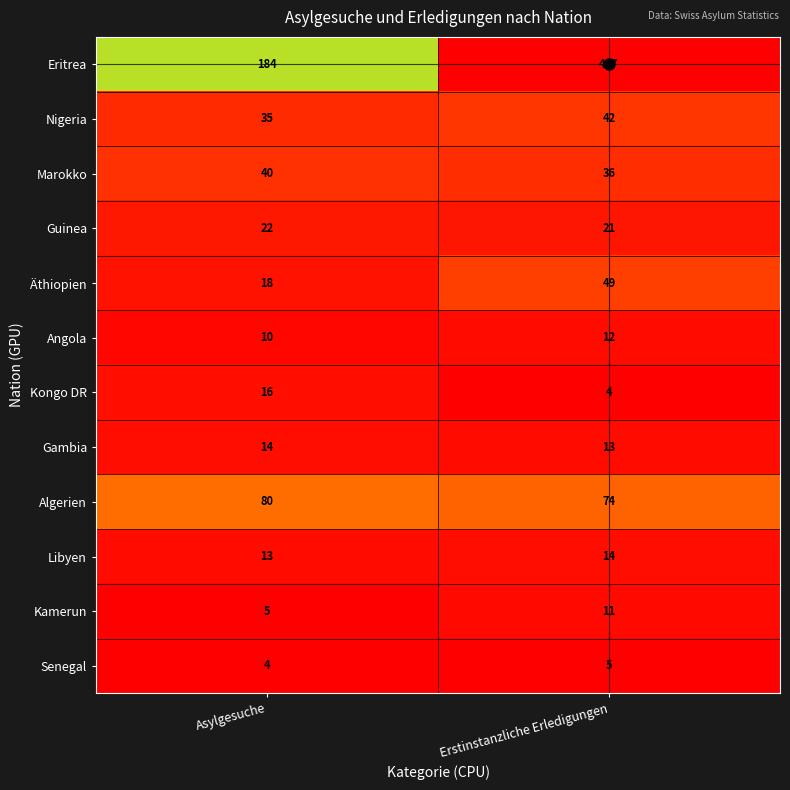

What is the difference between the highest and lowest values at Asylgesuche?

180